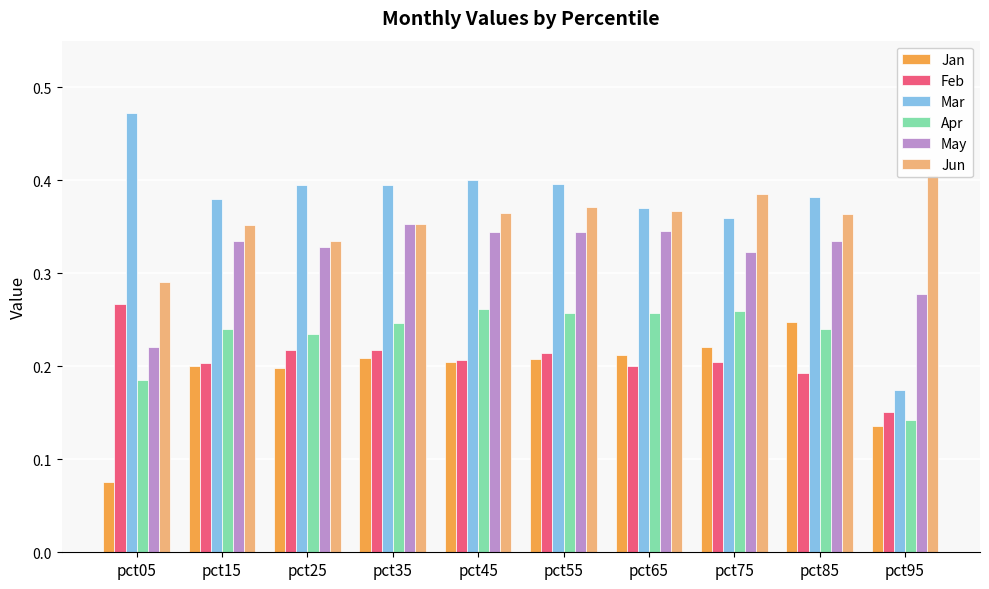

Reading right to left, what are all the values shown in this chart?

Jan: 0.1	0.2	0.2	0.2	0.2	0.2	0.2	0.2	0.2	0.1
Feb: 0.2	0.2	0.2	0.2	0.2	0.2	0.2	0.2	0.2	0.3
Mar: 0.2	0.4	0.4	0.4	0.4	0.4	0.4	0.4	0.4	0.5
Apr: 0.1	0.2	0.3	0.3	0.3	0.3	0.2	0.2	0.2	0.2
May: 0.3	0.3	0.3	0.3	0.3	0.3	0.4	0.3	0.3	0.2
Jun: 0.4	0.4	0.4	0.4	0.4	0.4	0.4	0.3	0.4	0.3